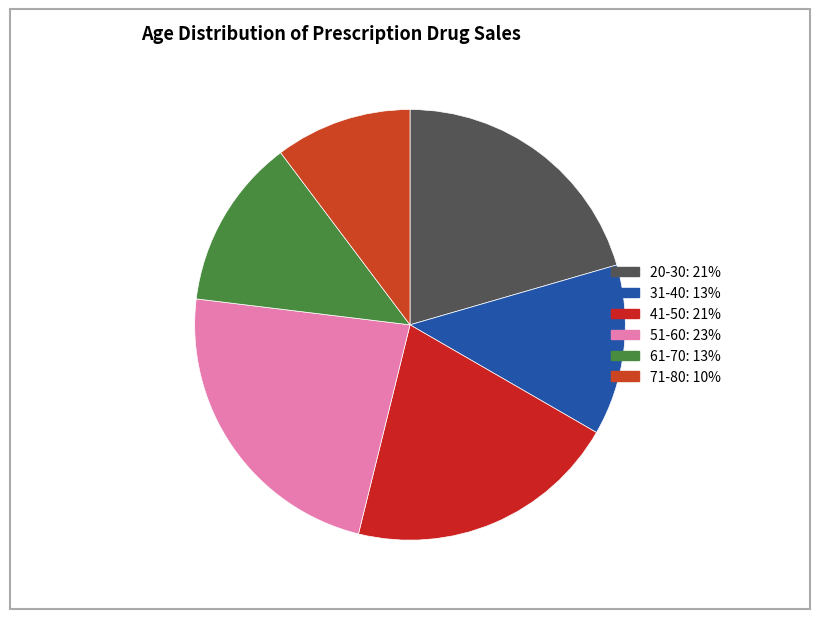

How many segments does this pie chart have?

6